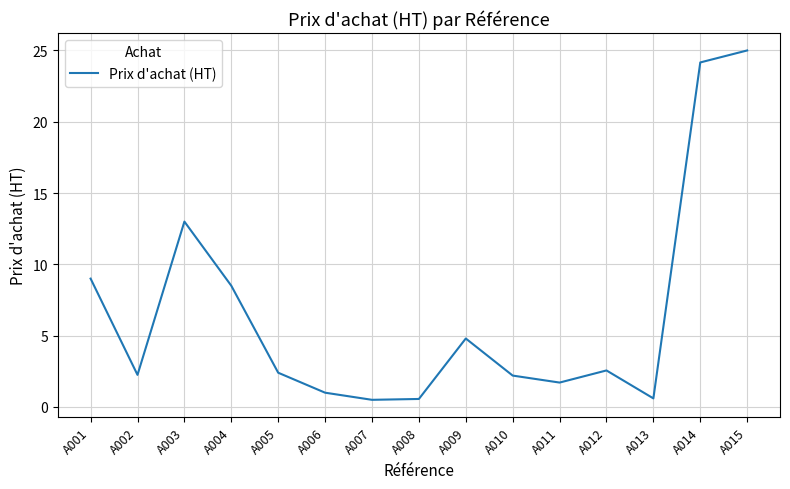

What is the difference between the values at A010 and A015?

22.8